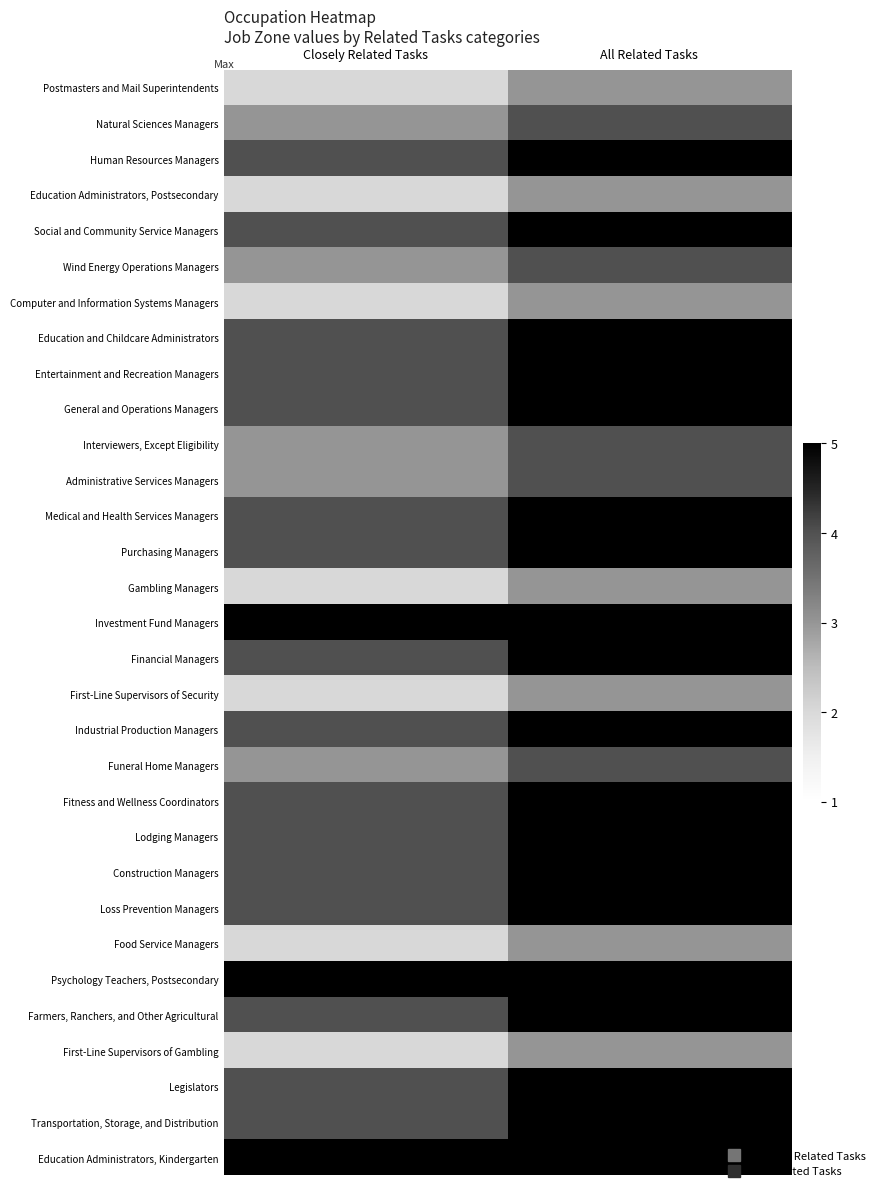

What is the minimum value shown in the chart?

2